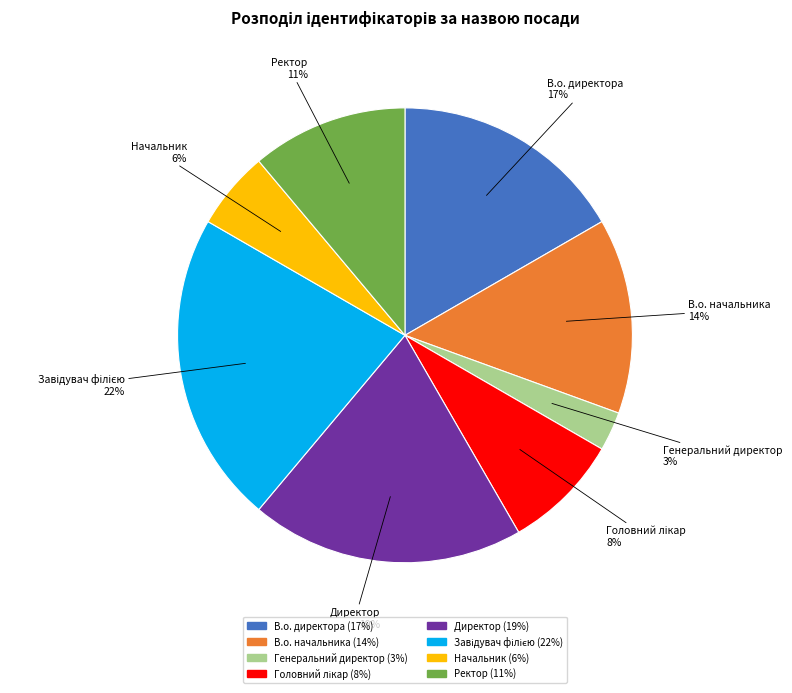

What is the smallest slice in the pie chart?

Генеральний директор